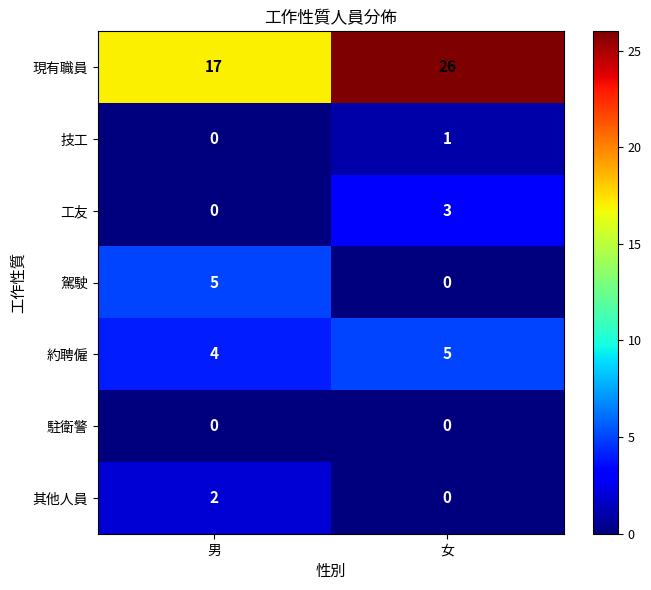

What is the sum of the 約聘僱 values at 女 and 男?

9